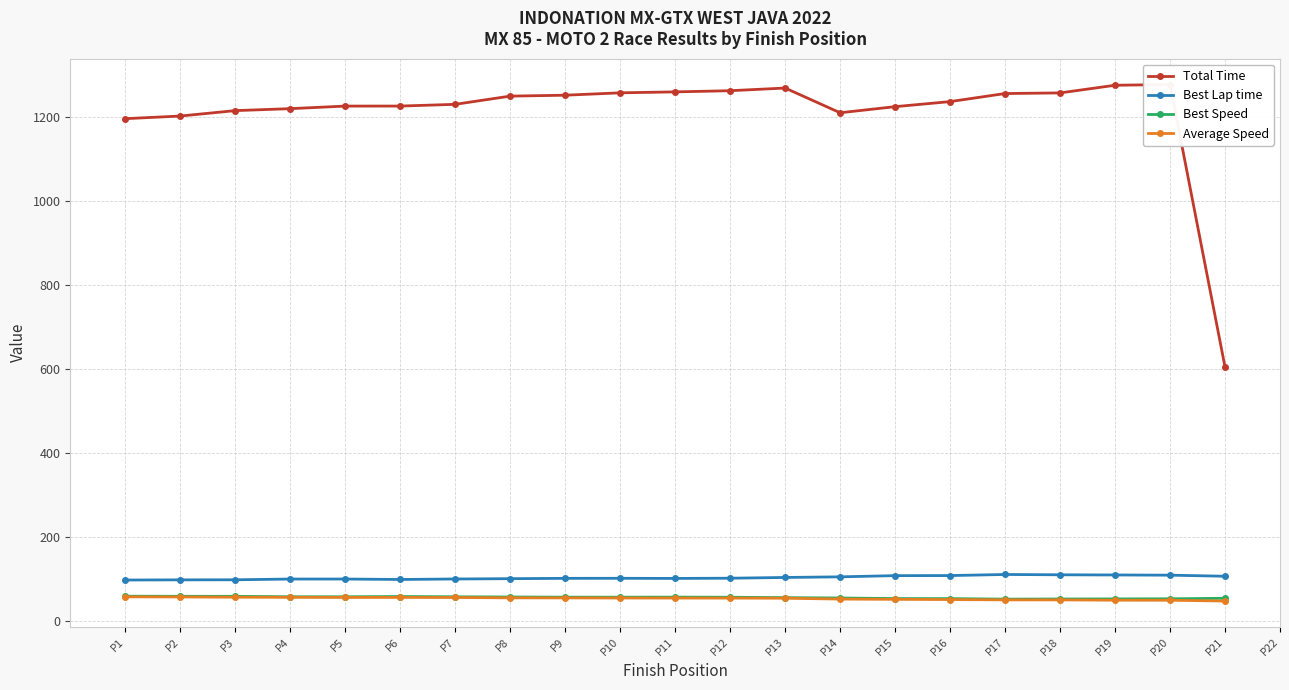

What is the difference between the Total Time values at P4 and P5?

6.1